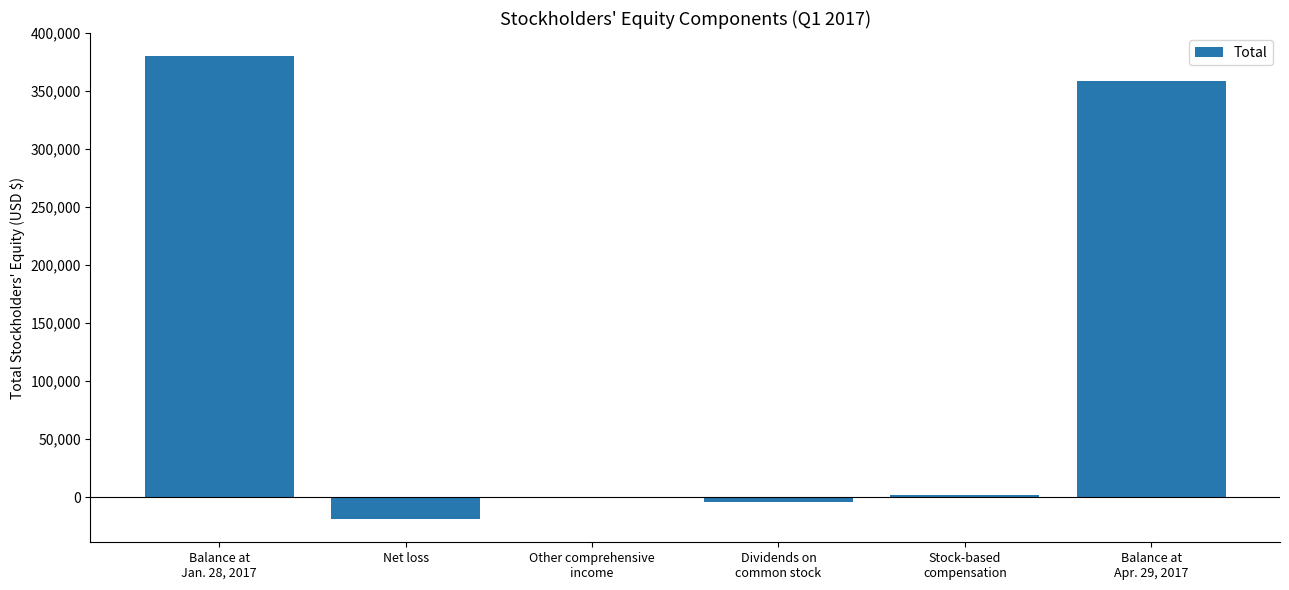

Reading left to right, extract all data points from this chart.

380160	-18987	131	-4227	2182	359063